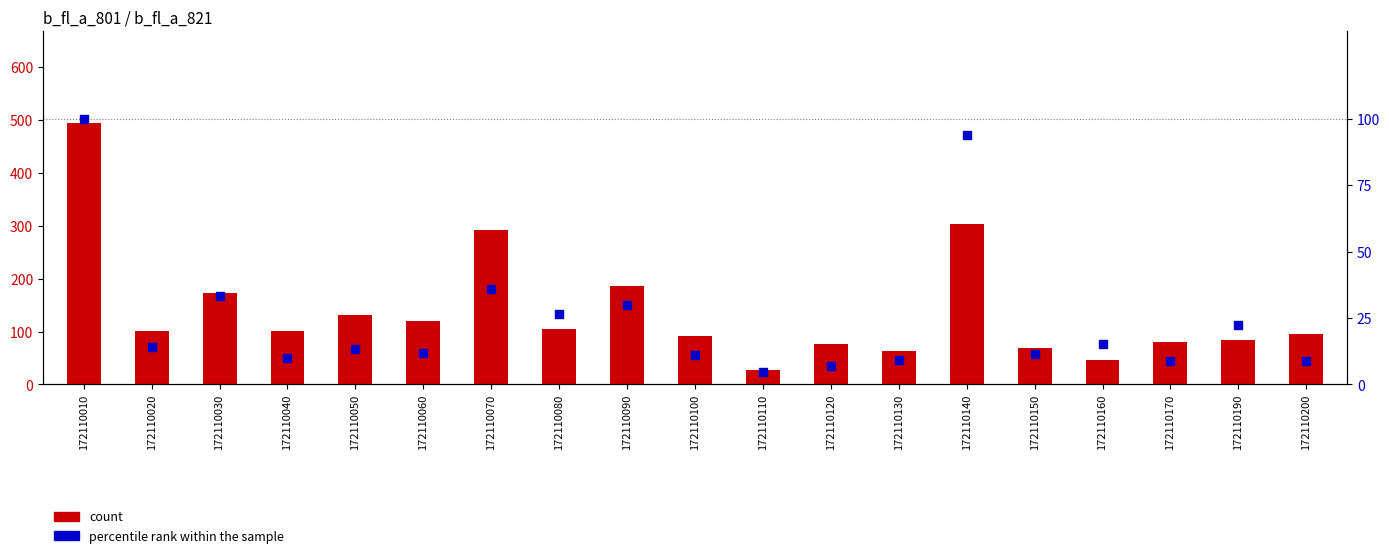

At how many categories does at least one series exceed 440?

1